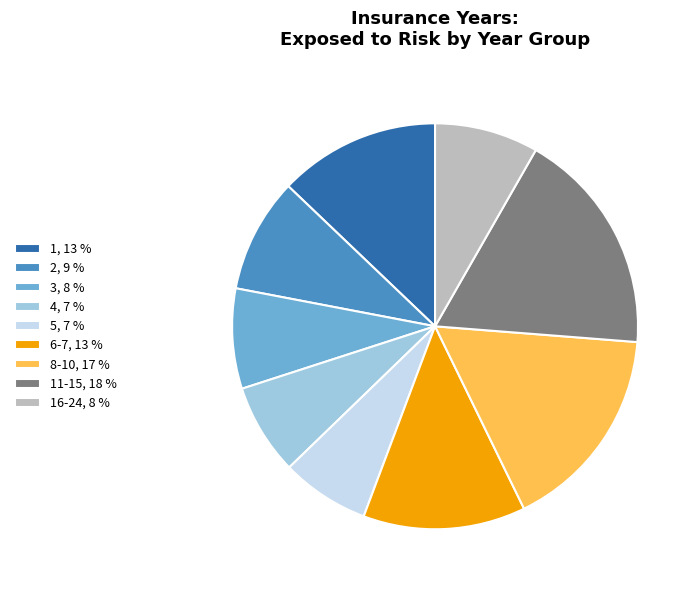

What is the ratio of the value at 16-24, 8 % to the value at 11-15, 18 %?

0.5